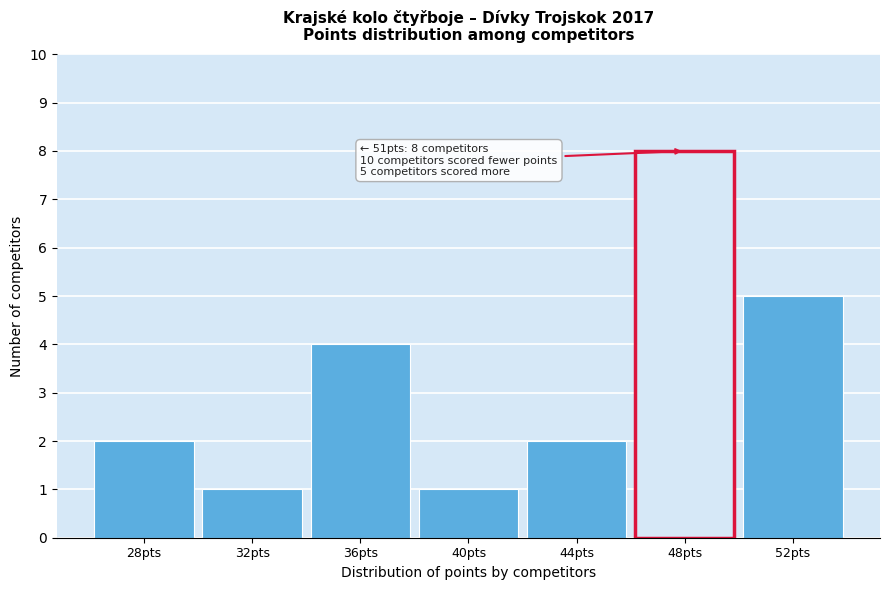

Reading left to right, transcribe all the data shown in this chart.

2	1	4	1	2	8	5